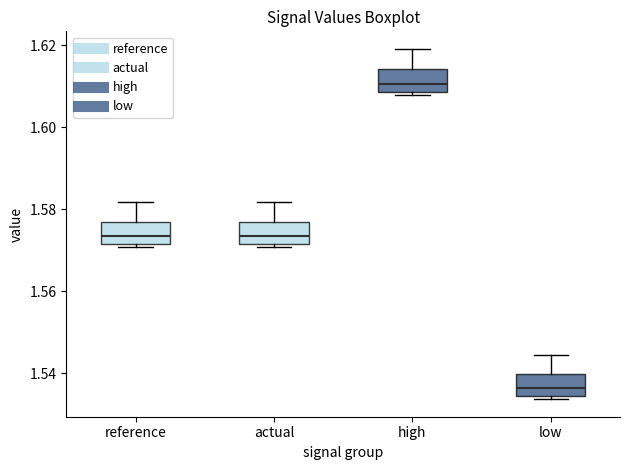

Which box's median line is the lowest?

low